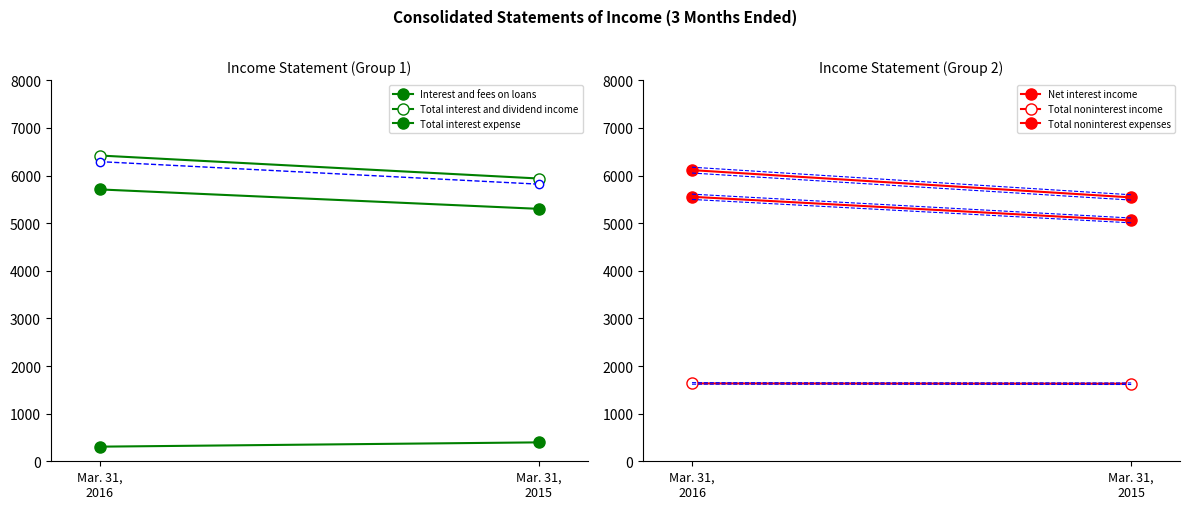

Which category has the lowest value across all series?

Mar. 31,
2016